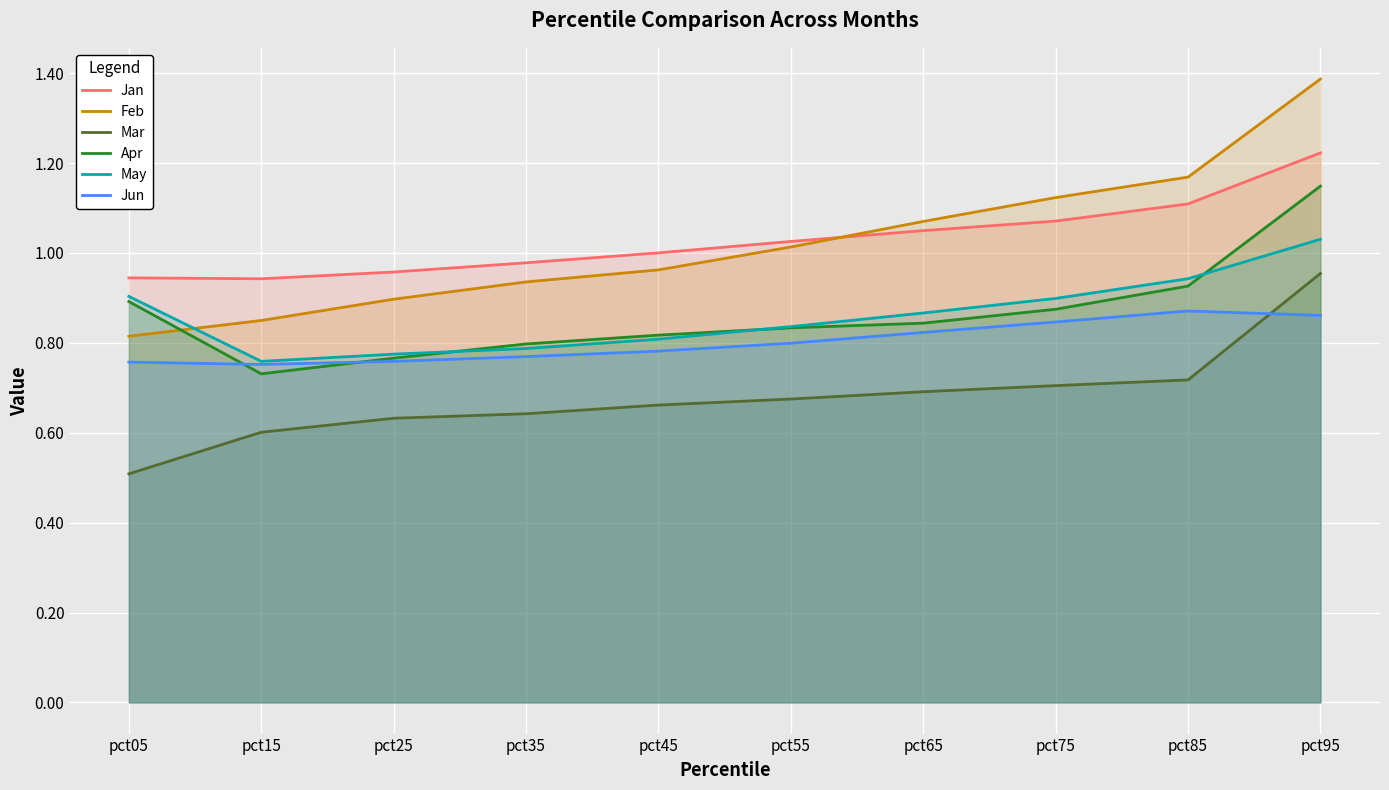

After their last crossing, which series has the higher values: Apr or May?

Apr